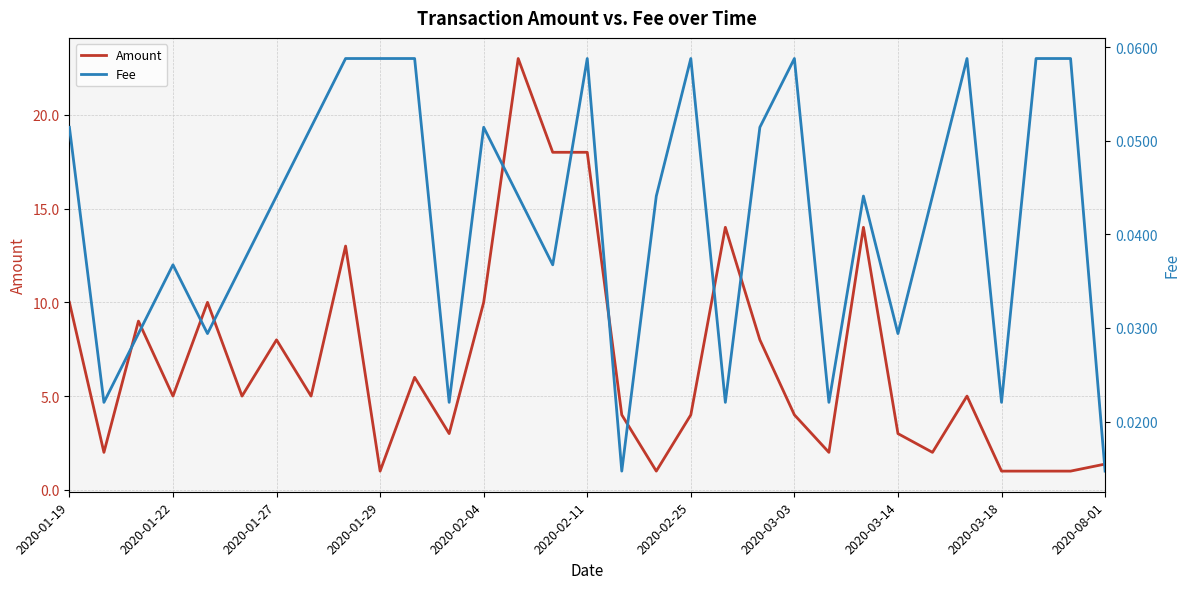

The Amount series shows 1.0 at 2020-03-14. True or false?

False